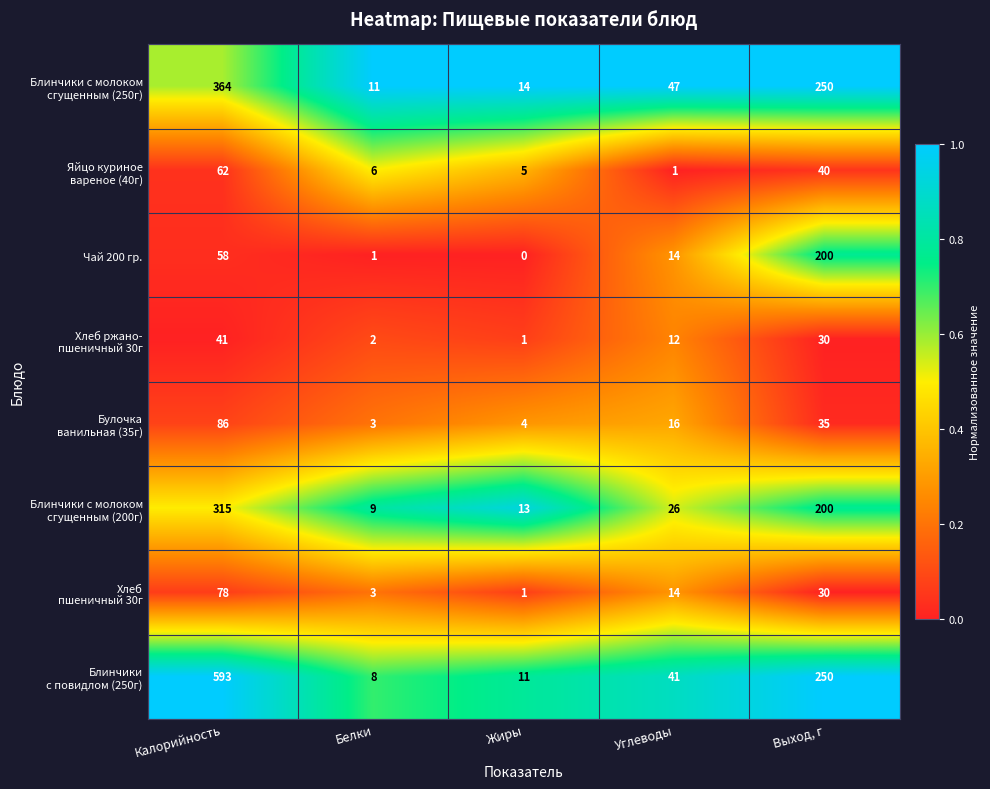

Which category has the lowest value across all series?

Жиры